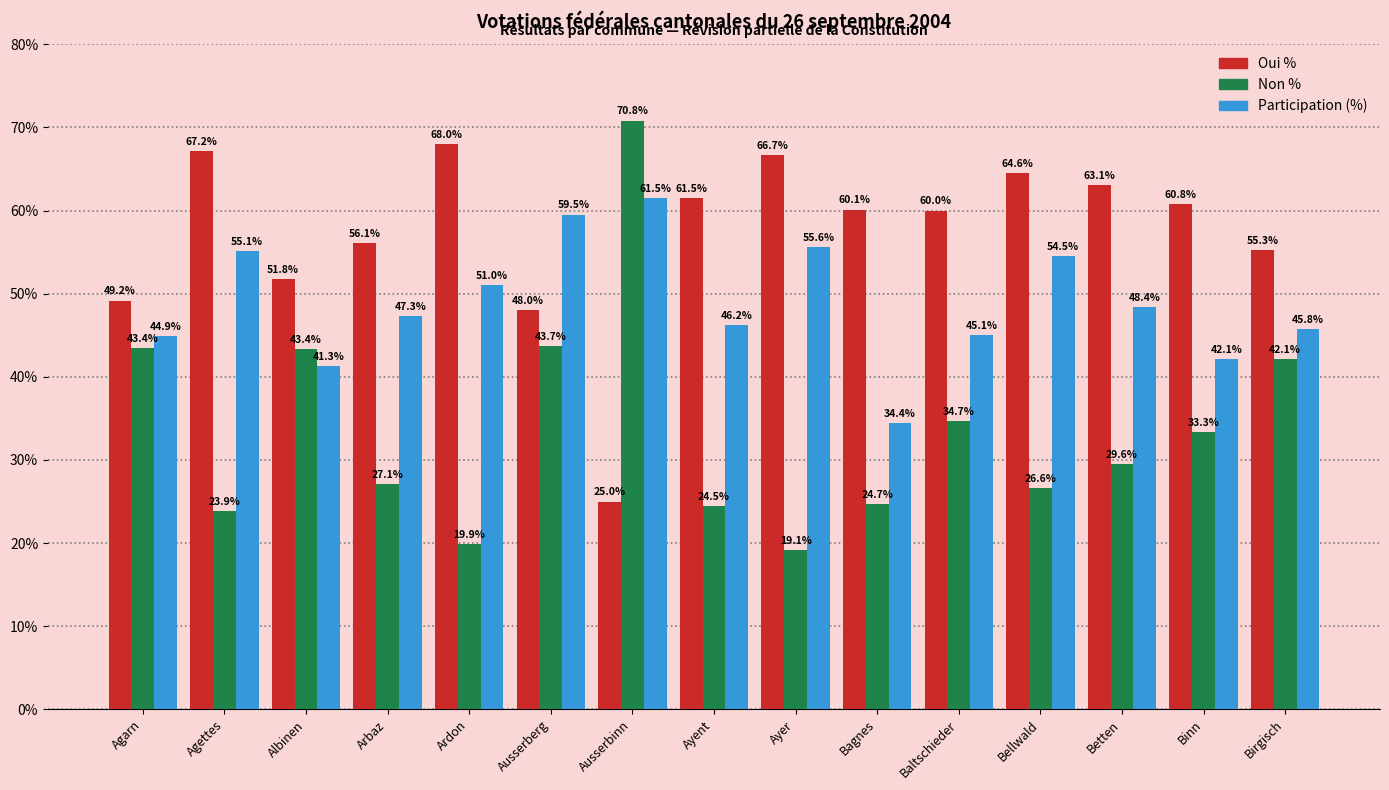

Does the chart contain any negative values?

No